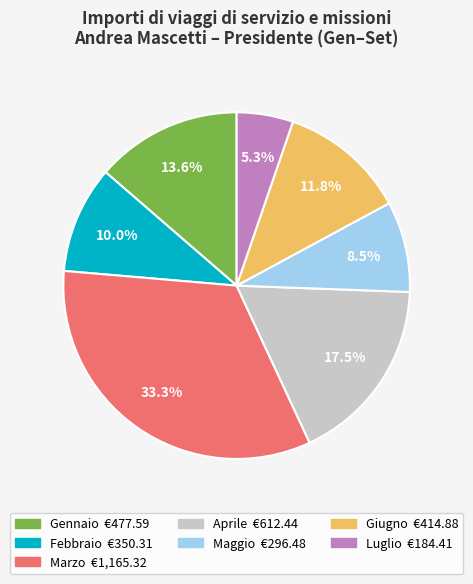

Is there any slice that represents more than half of the pie?

No